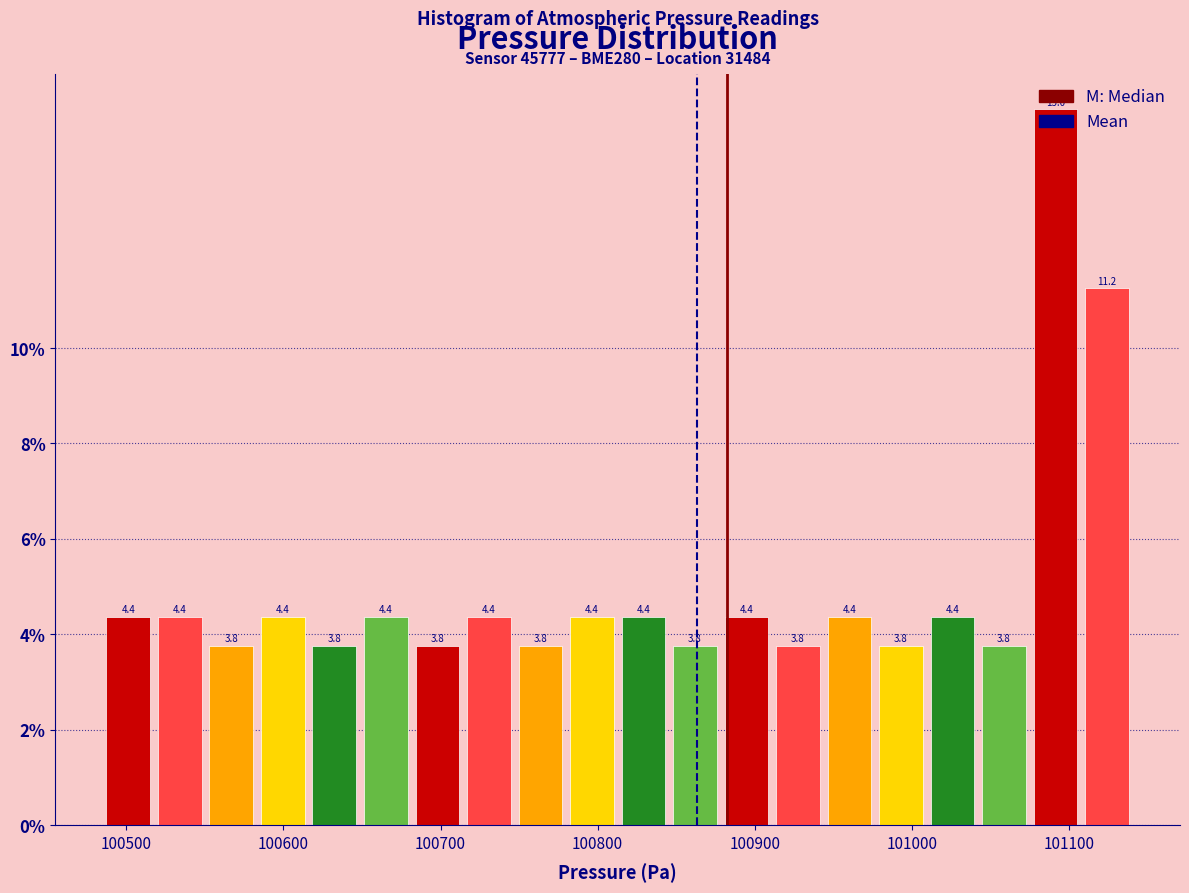

Read against the x-axis, roughly where is the centre of the tallest bar?

101090